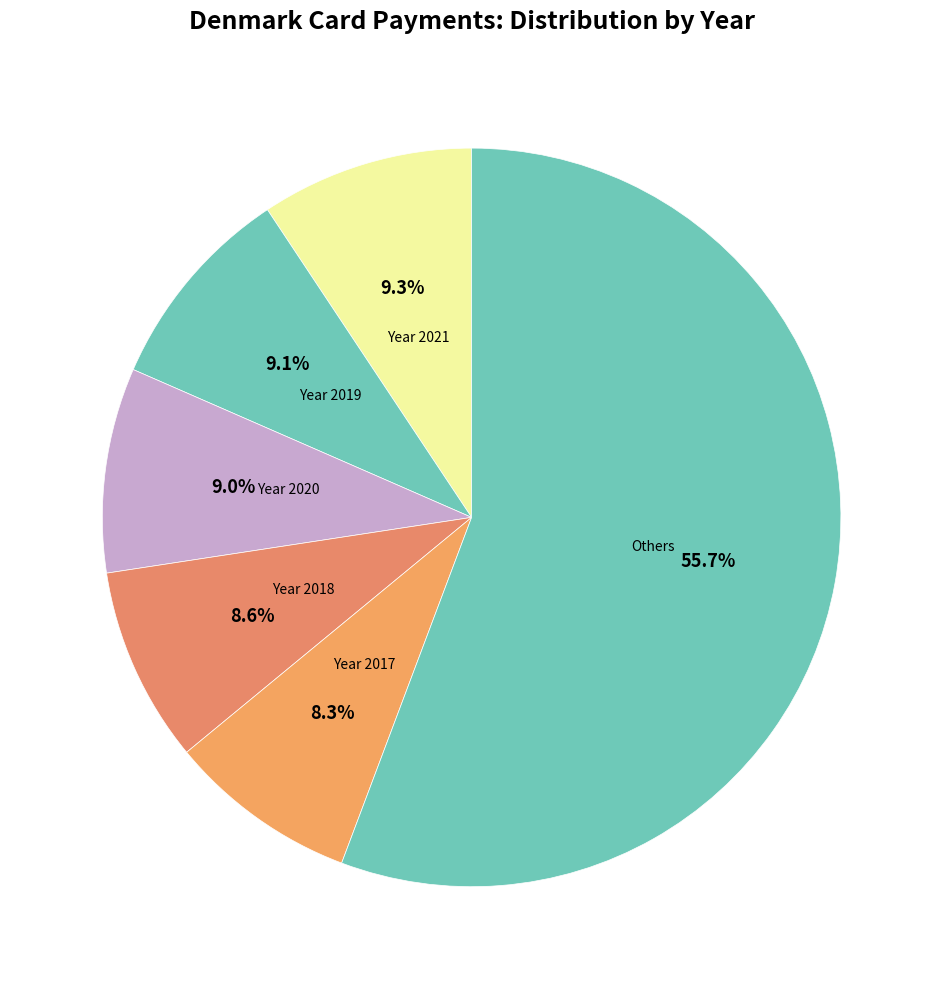

How many segments does this pie chart have?

6